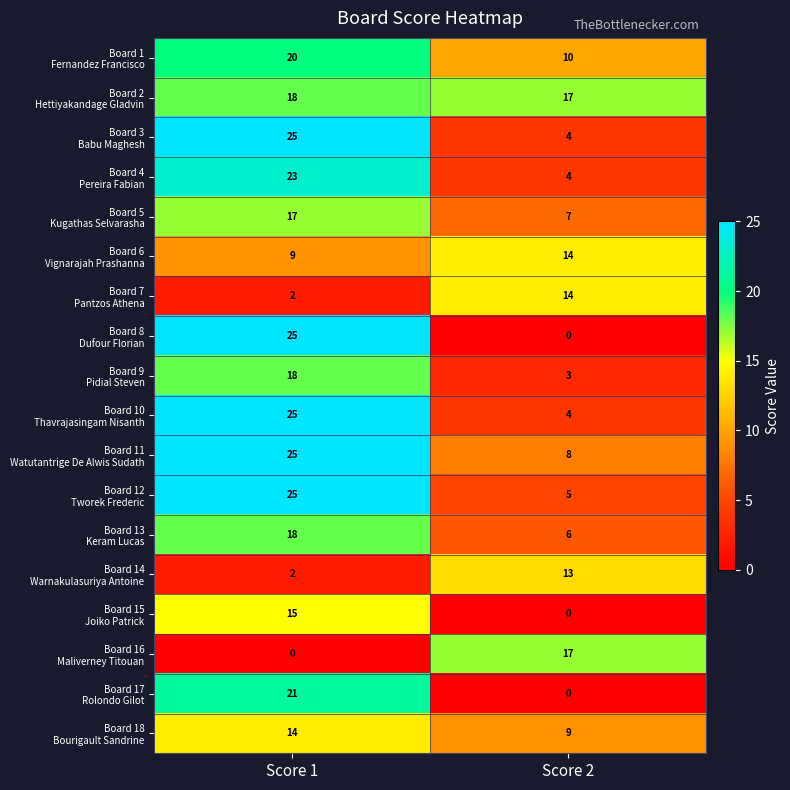

What is the total value across all series at Score 1?

302